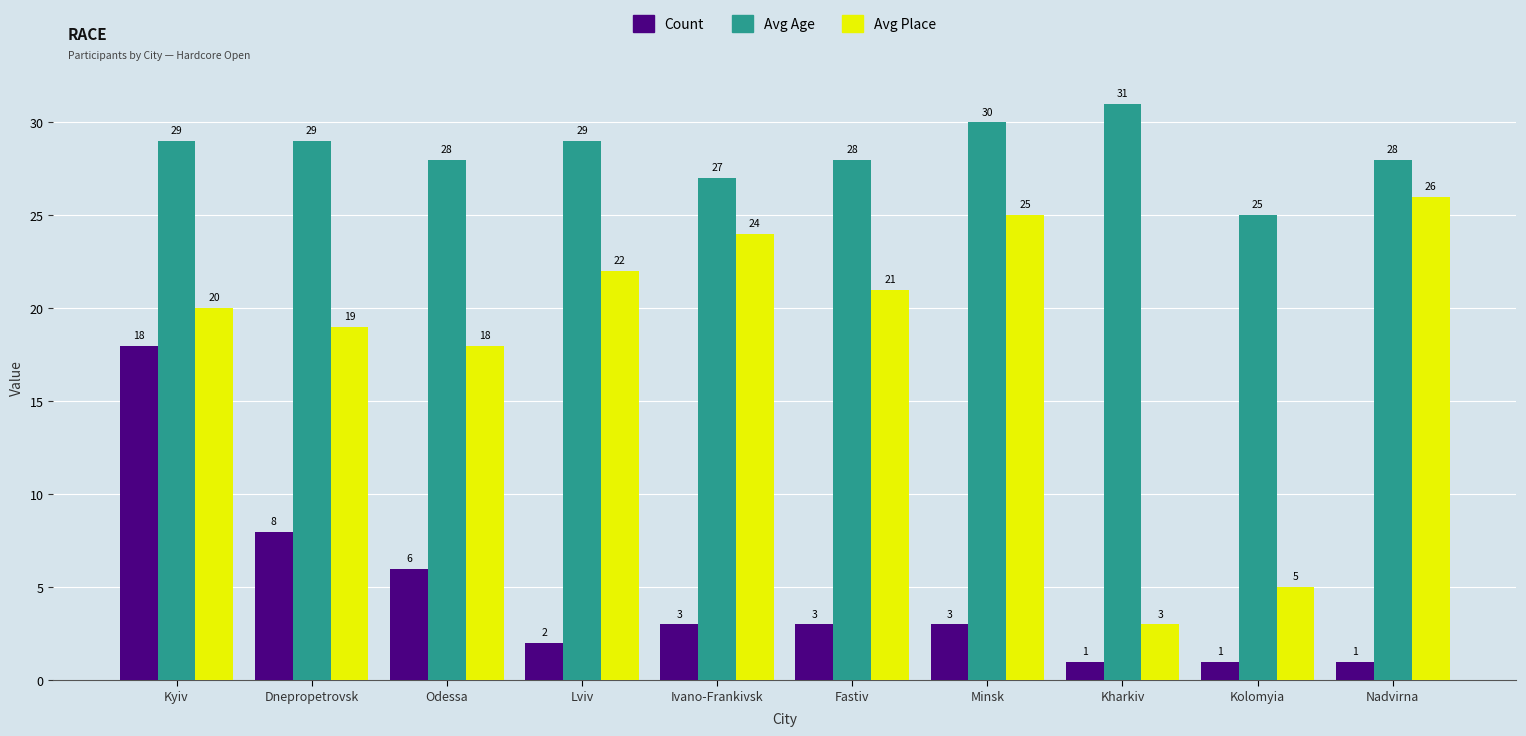

What is the label of the 6th bar from the right?

Ivano-Frankivsk